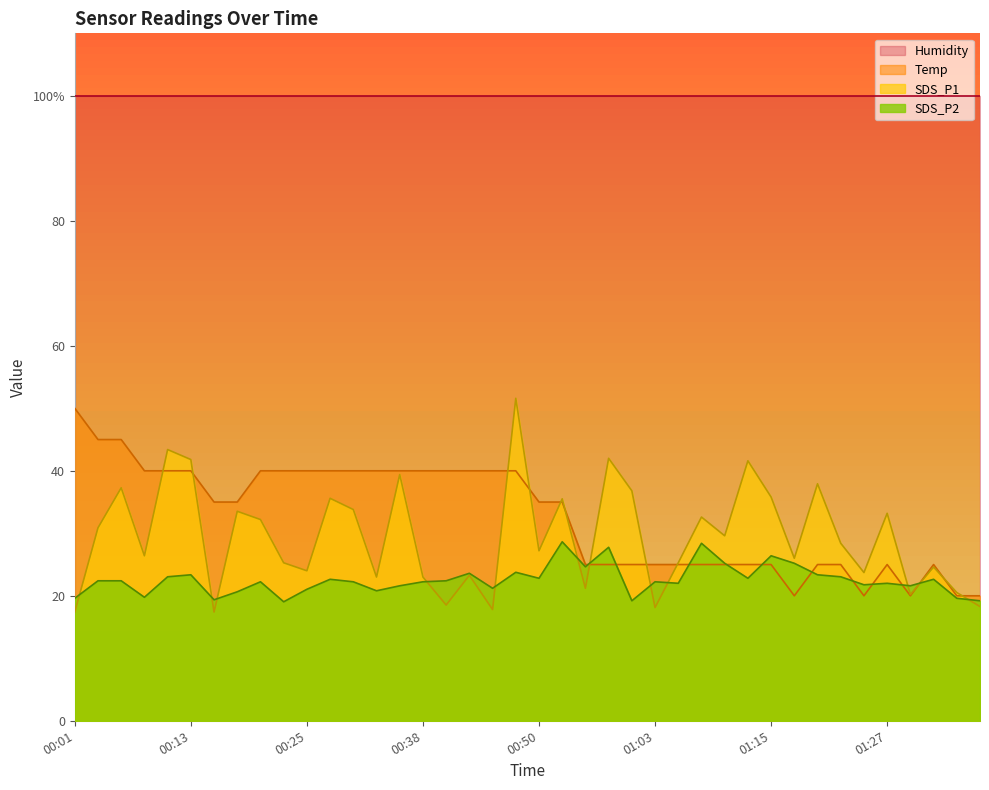

How many times do SDS_P2 and Temp cross each other?

10